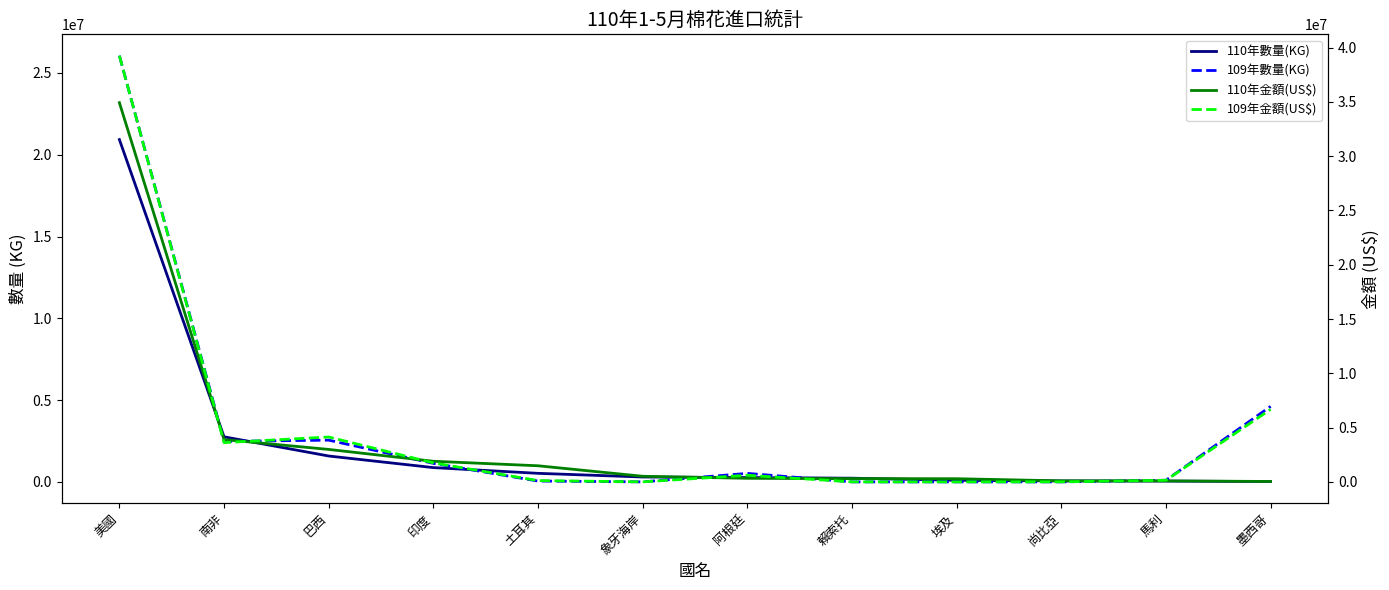

At which label is 109年數量(KG) closest to 13030601?

墨西哥